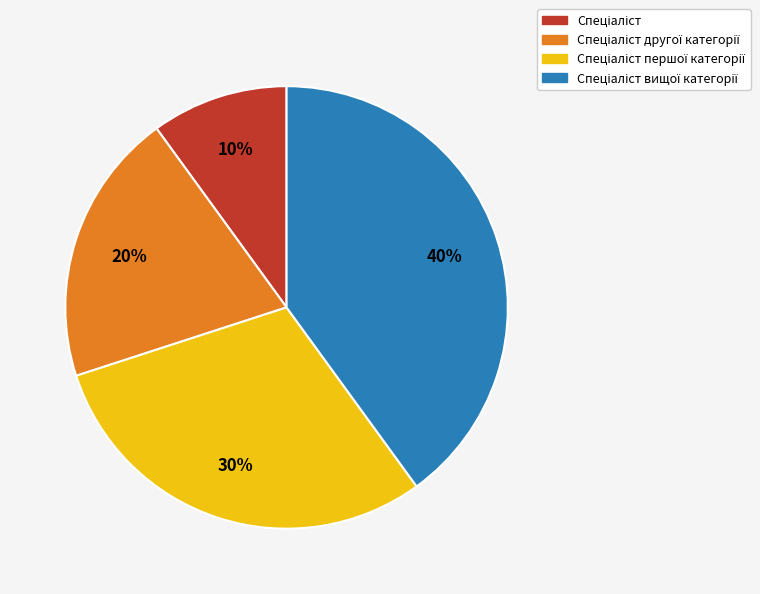

To the nearest percent, what is the average slice percentage?

25%